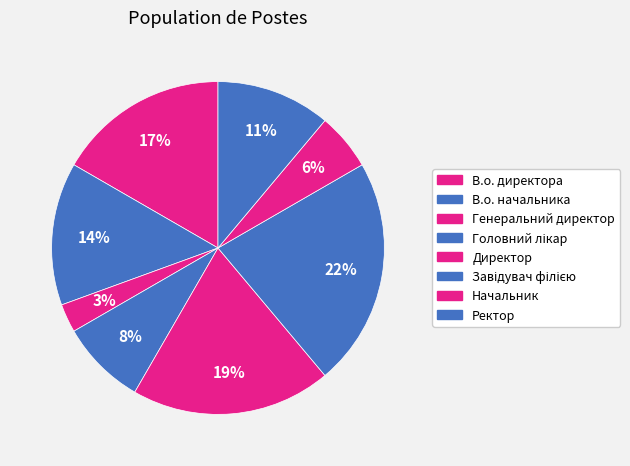

Does Ректор account for over 50% of the chart?

No